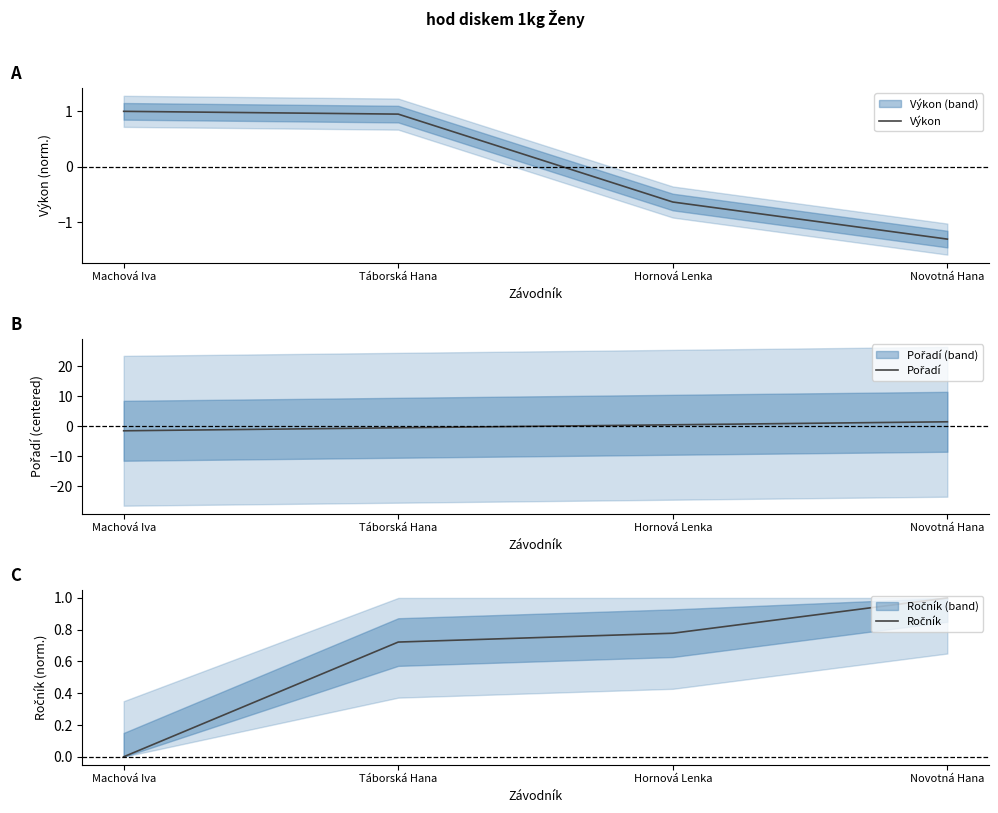

How many data points in Výkon are above 0?

2